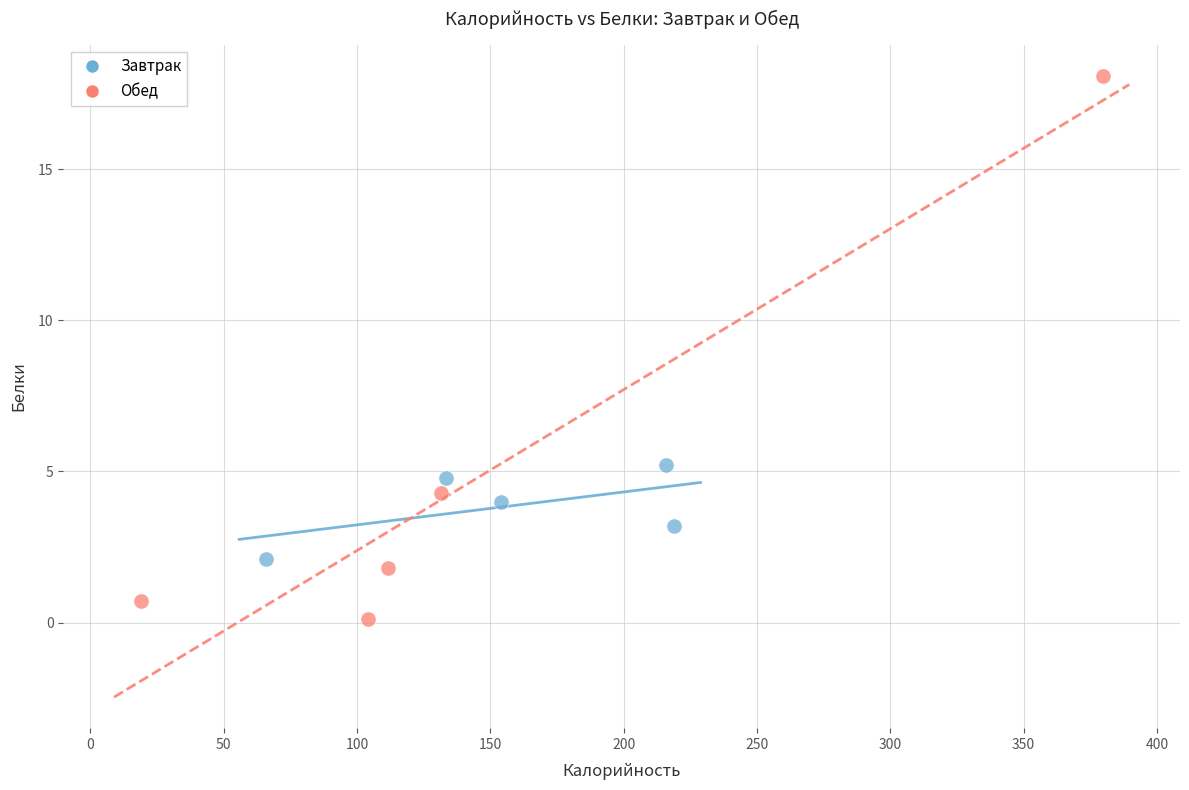

What are all the series names shown in the legend?

Завтрак, Обед